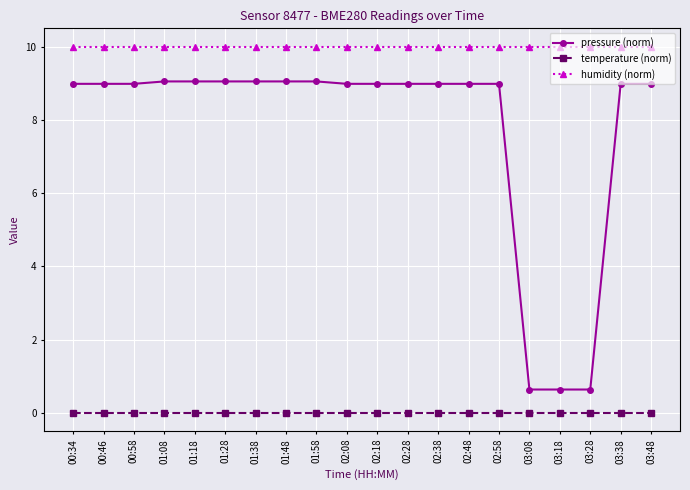

What is the lowest value of the pressure (norm) series?

0.6